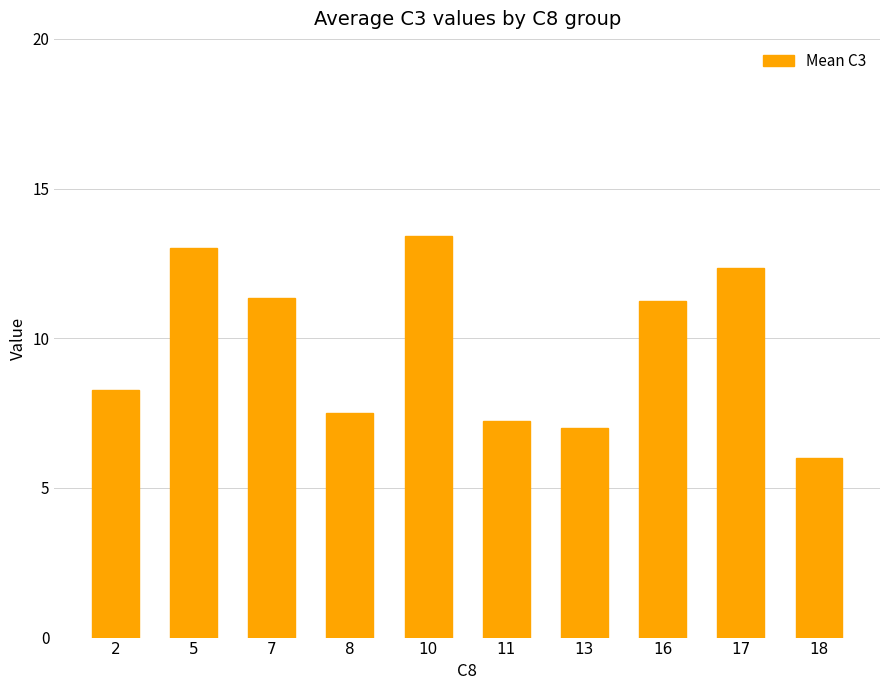

The value at 2 is 12.3. True or false?

False